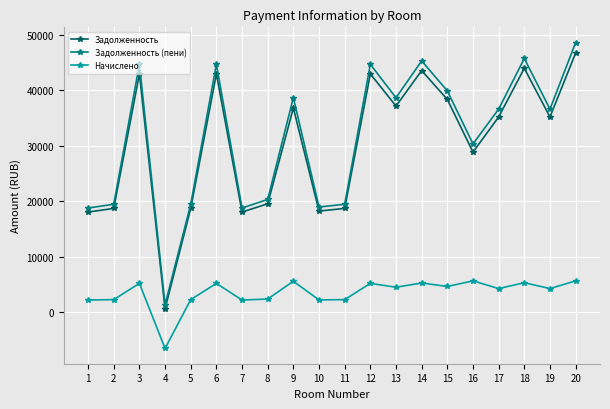

Rank the series by their maximum value, from lowest to highest.

Начислено, Задолженность, Задолженность (пени)